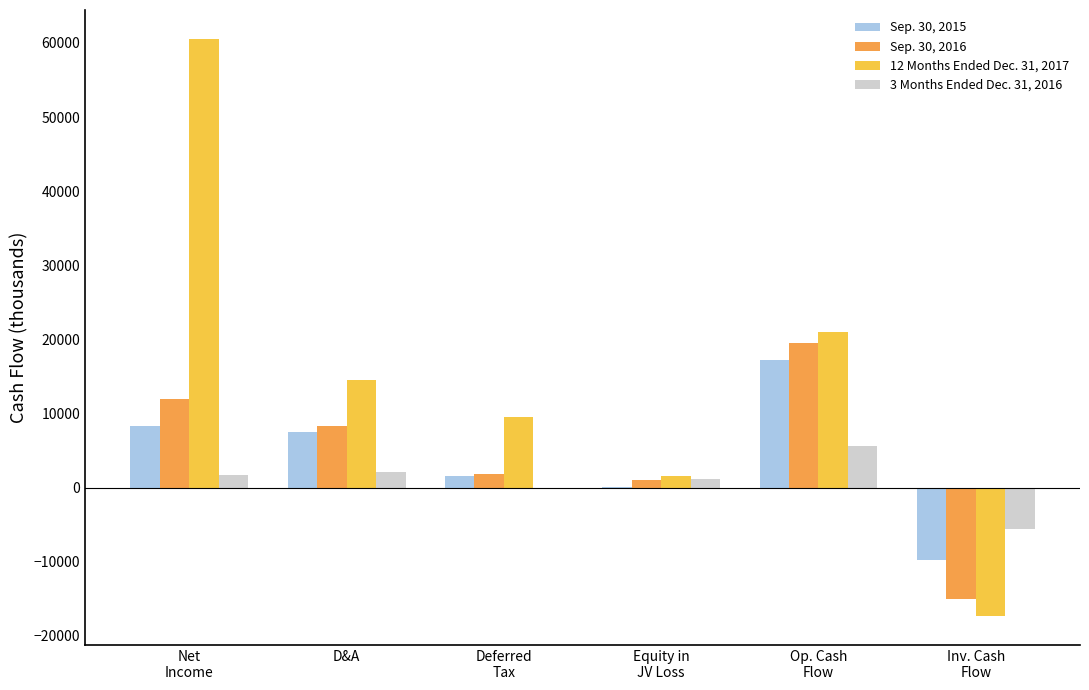

How many values in 12 Months Ended Dec. 31, 2017 are above zero?

5